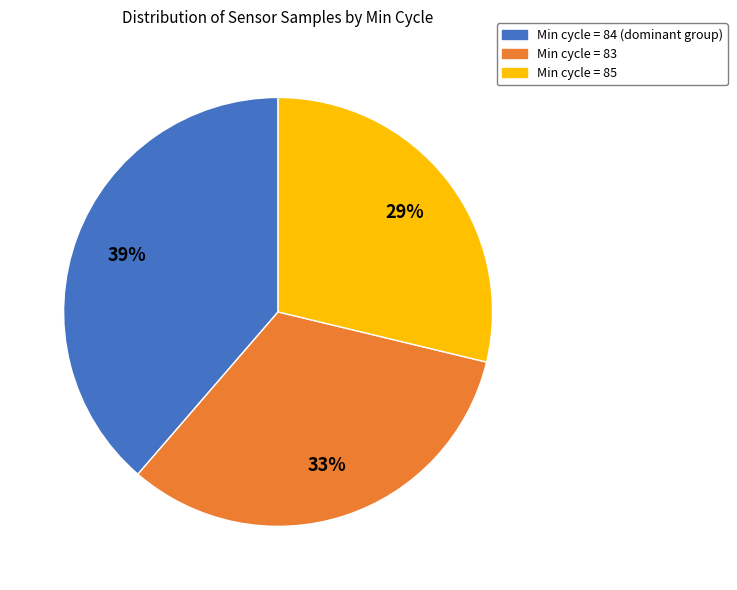

To the nearest percent, what percentage of the pie is Min cycle = 83?

33%